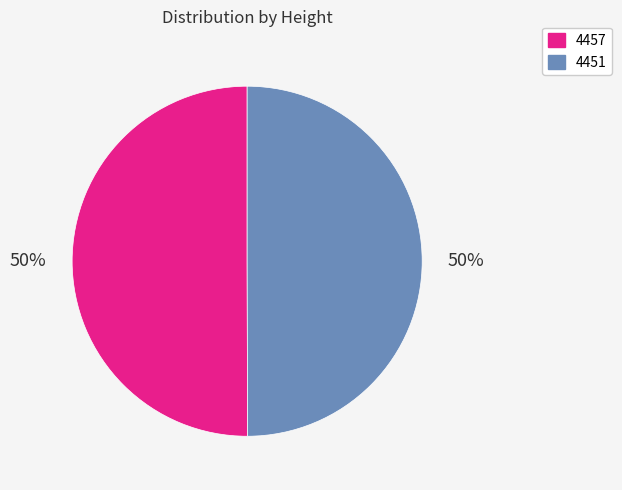

To the nearest percent, what is the combined percentage of 4451 and 4457?

100%